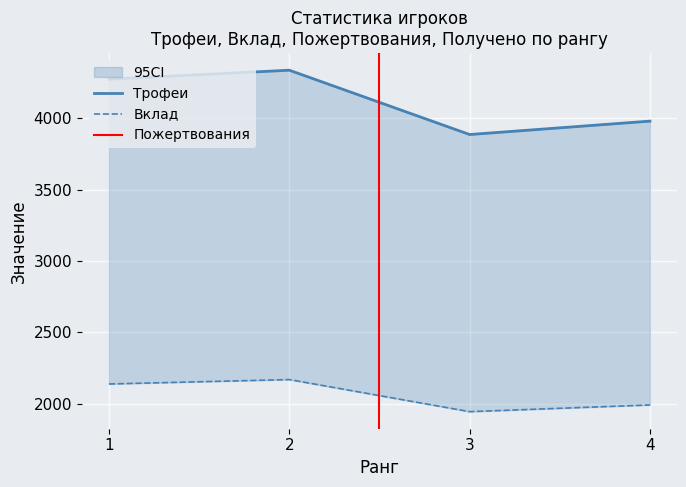

List the series in order of their peak value, highest first.

Трофеи, Вклад